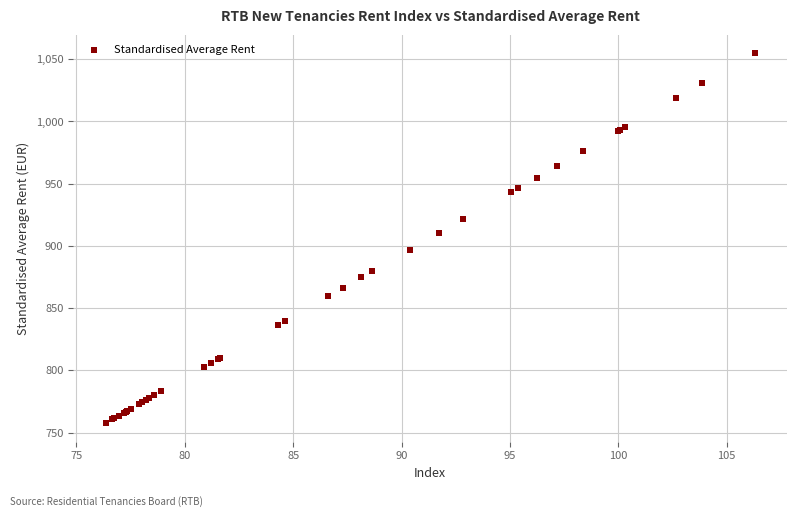

What Y value in the scatter plot is closest to 906?

910.3